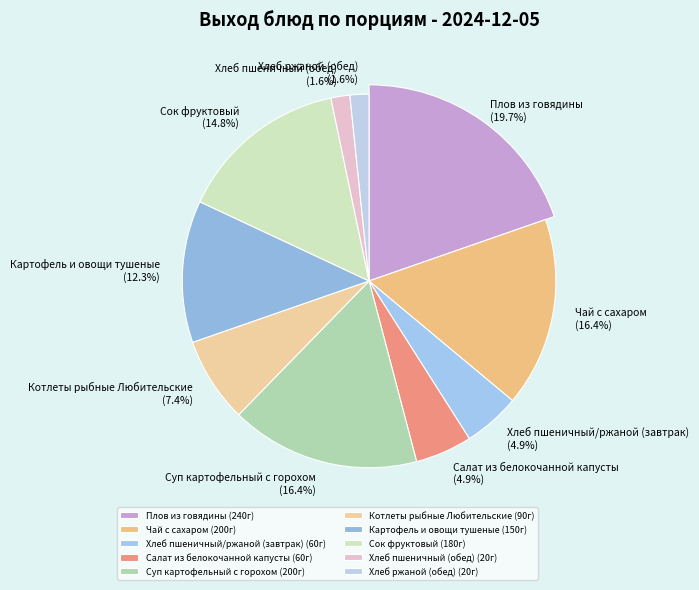

To the nearest percent, what portion does Суп картофельный с горохом represent?

16%